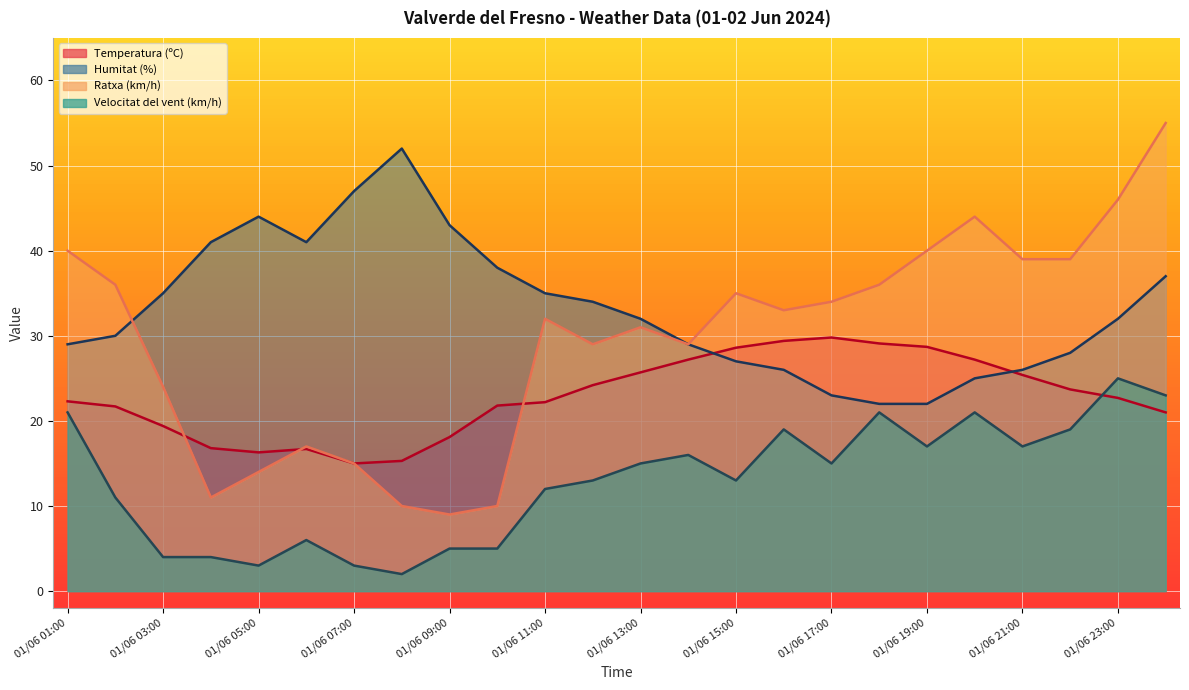

At which label does Humitat (%) reach its minimum?

01/06 19:00